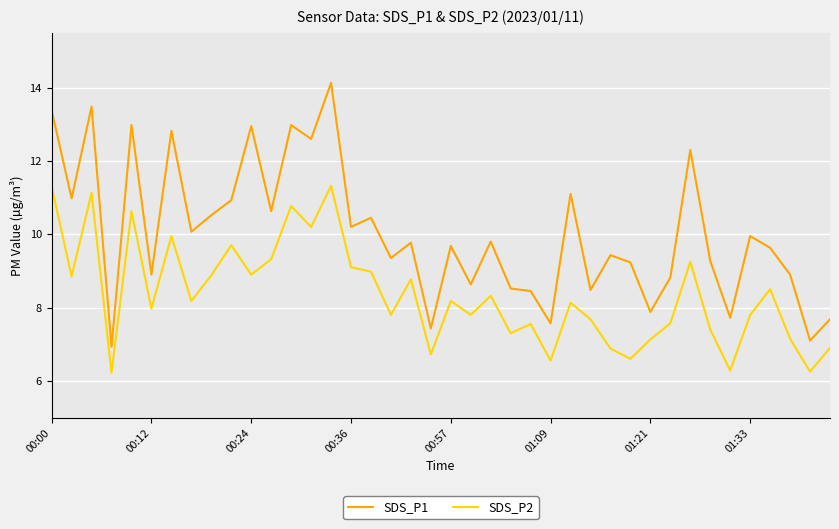

True or false: SDS_P2 and SDS_P1 intersect in this chart.

False